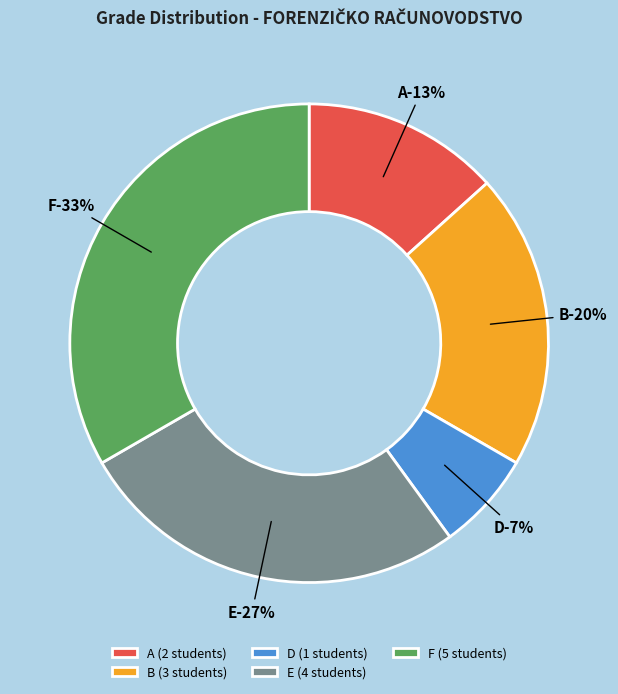

Do D and B together represent more than half of the pie?

No